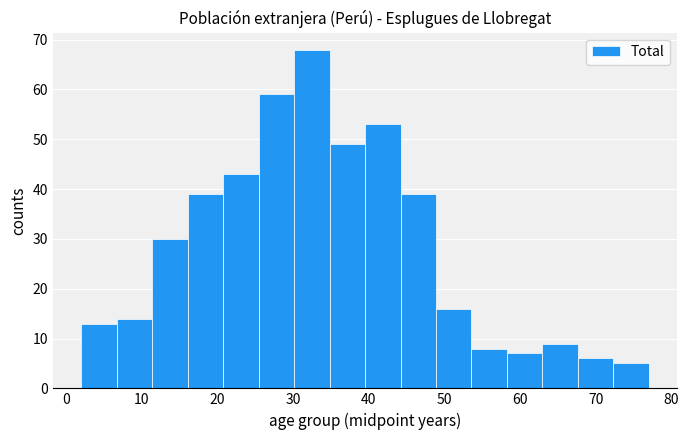

How tall is the bar that spans 72 to 77 on the x-axis? Neither the bar edges nor the heights are printed on the chart, so give them approximately, as read against the axes.

5